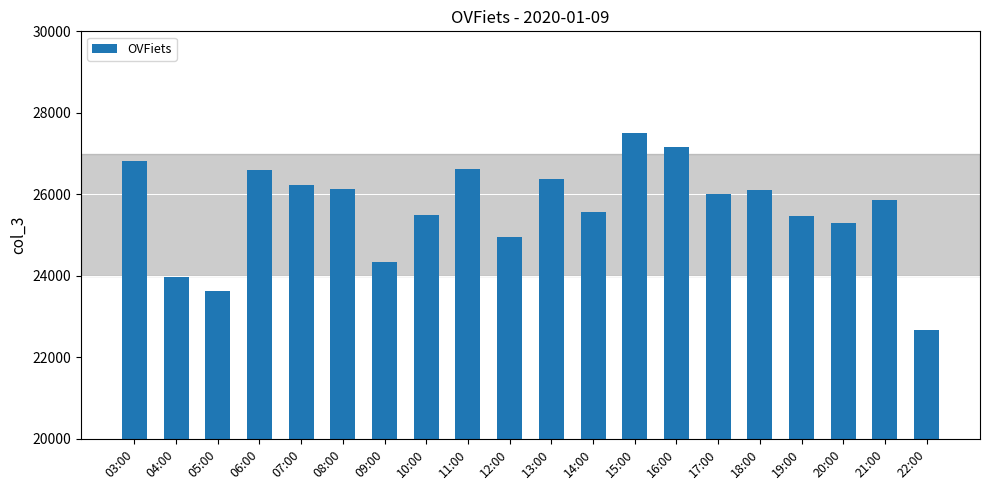

What is the change in value from 05:00 to 08:00?

+2489